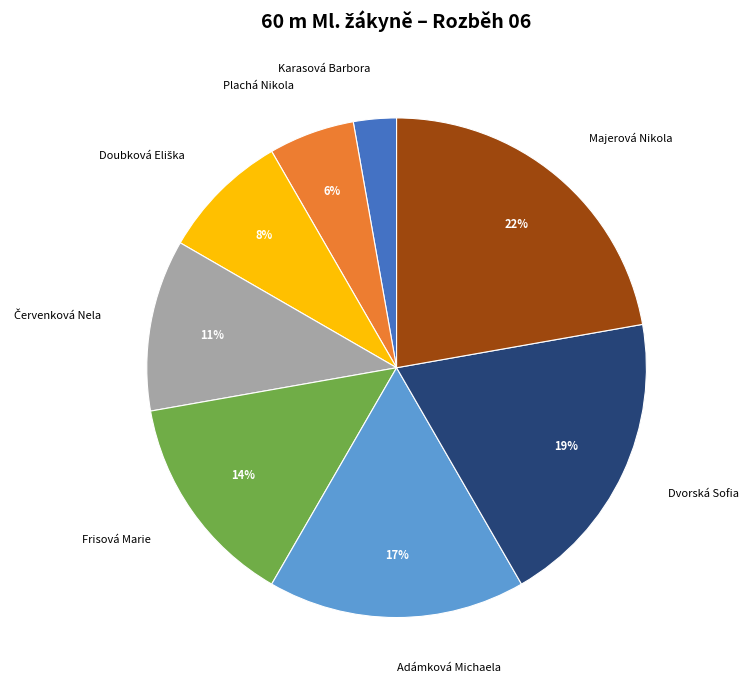

How many slices are in this pie chart?

8